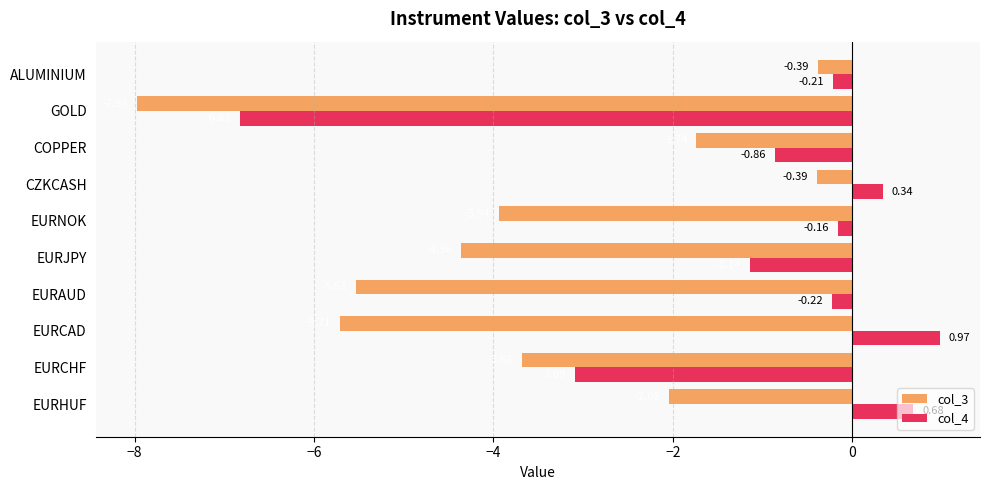

List the series in order of their peak value, highest first.

col_4, col_3